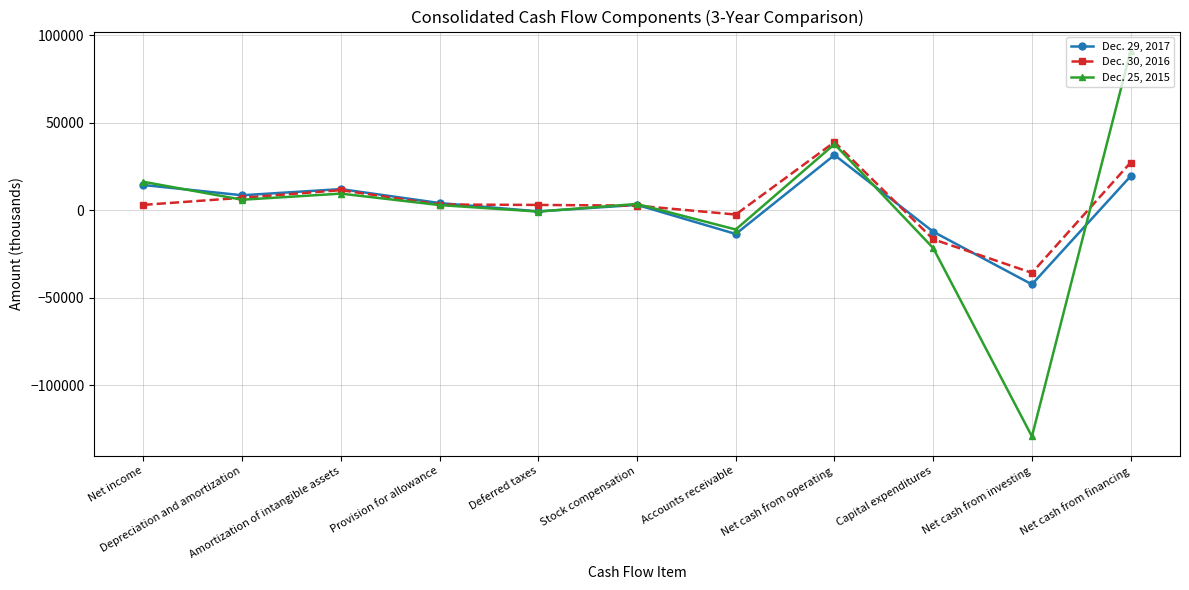

What is the spread (max minus min) of values at Accounts receivable?

11108